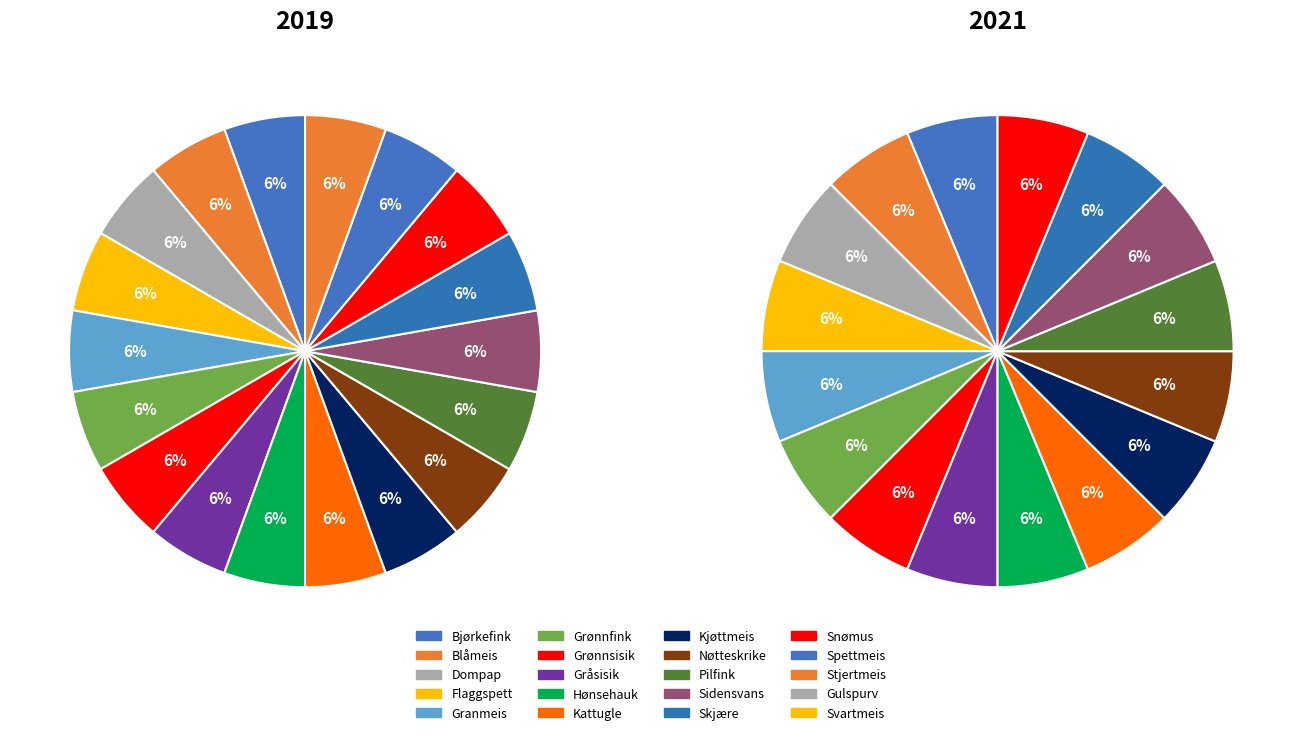

Does Grønnsisik account for over 50% of the chart?

No